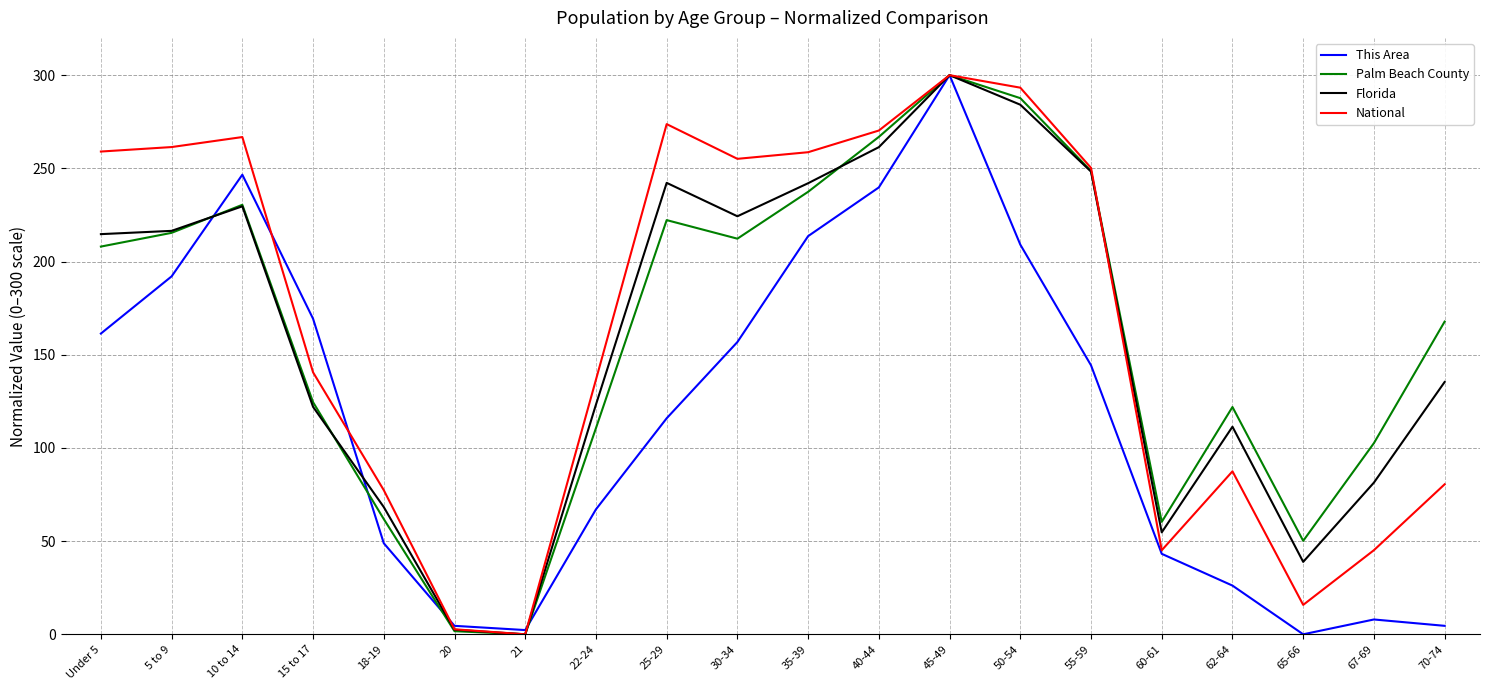

What is the difference between the highest and lowest values at 35-39?

45.0